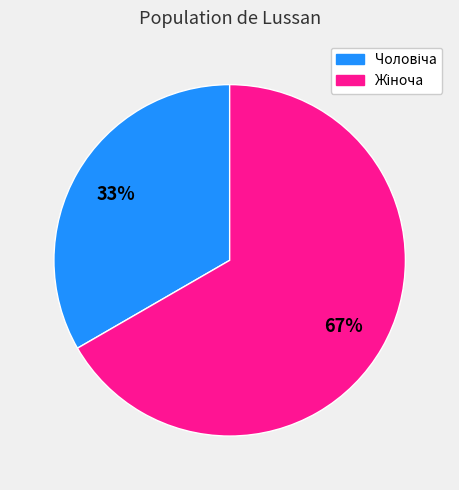

To the nearest percent, what is the average slice percentage?

50%